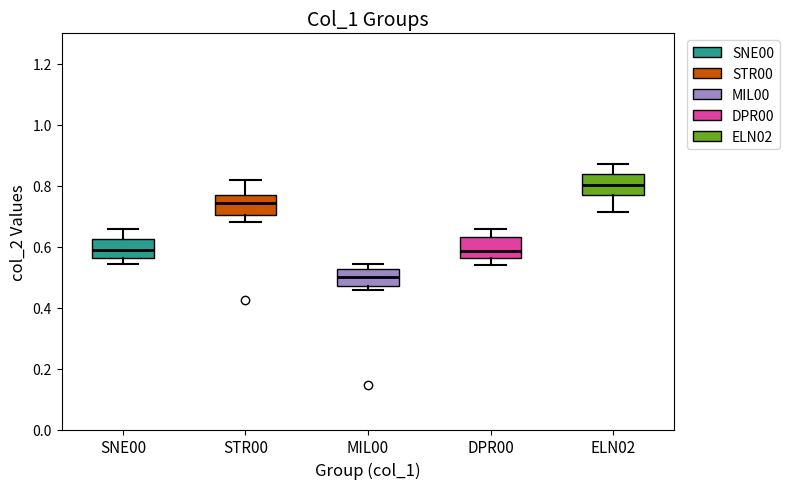

Which box has the lowest median line?

MIL00